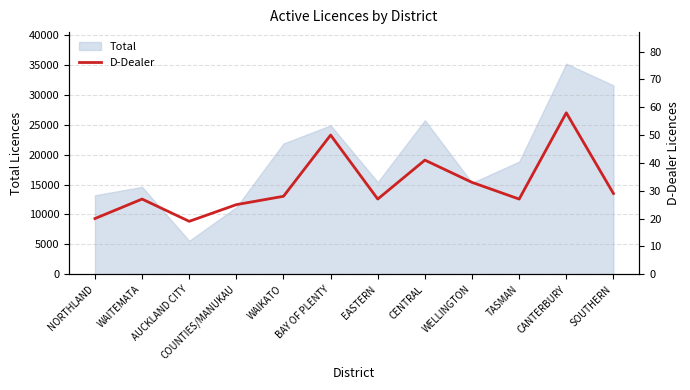

What is the sum of all values?

384